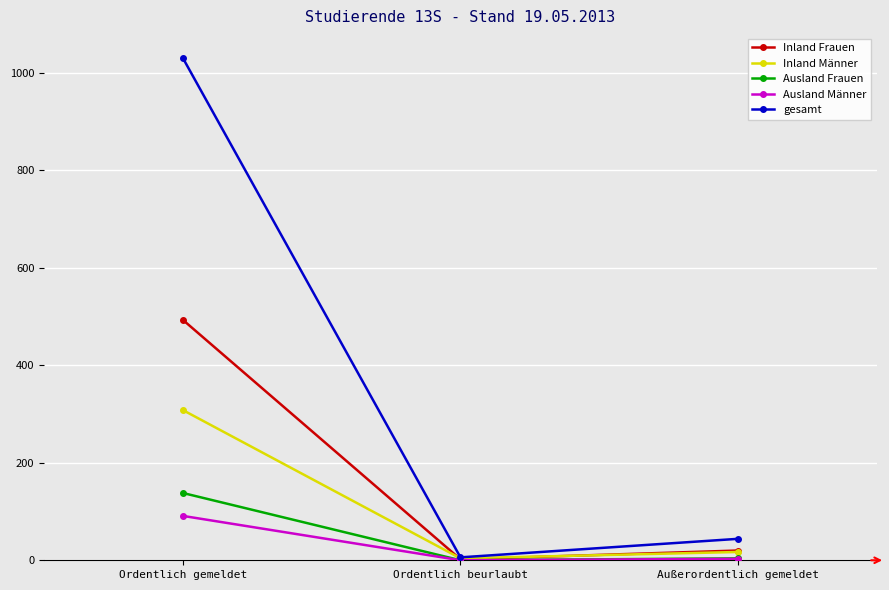

List the series in order of their peak value, lowest first.

Ausland Männer, Ausland Frauen, Inland Männer, Inland Frauen, gesamt